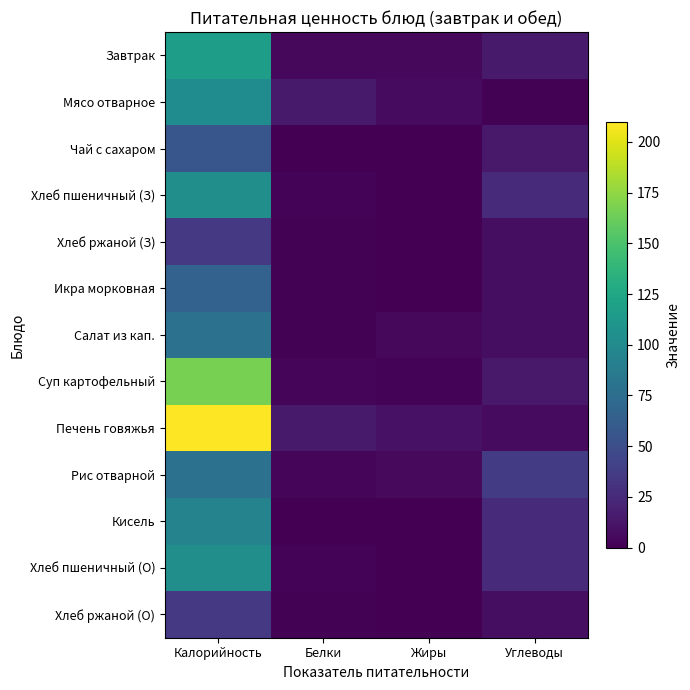

Between Калорийность and Жиры, which series saw the biggest shift?

Печень говяжья